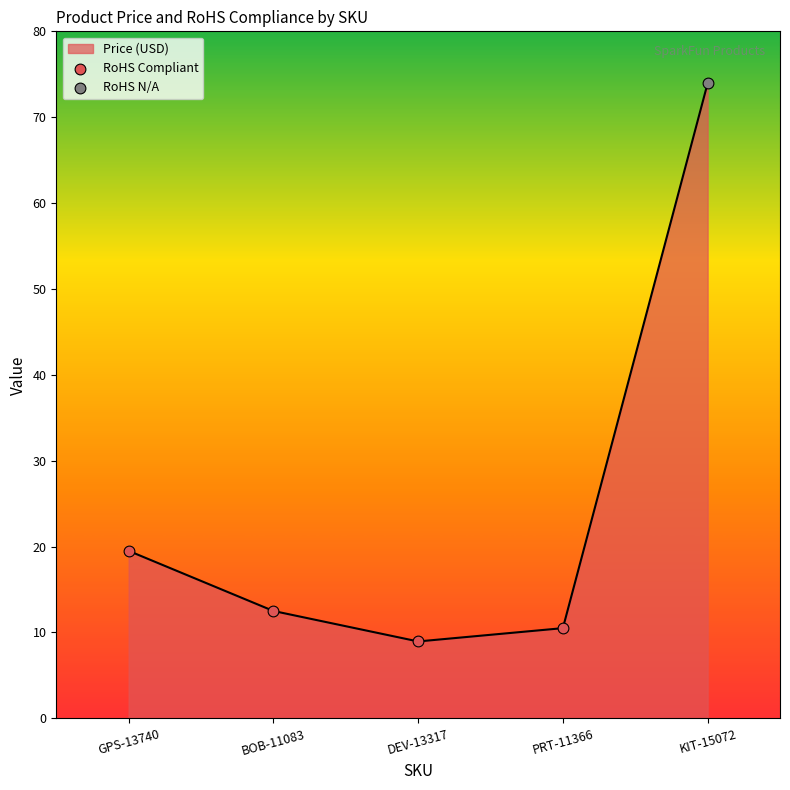

Between GPS-13740 and BOB-11083, which is larger?

GPS-13740